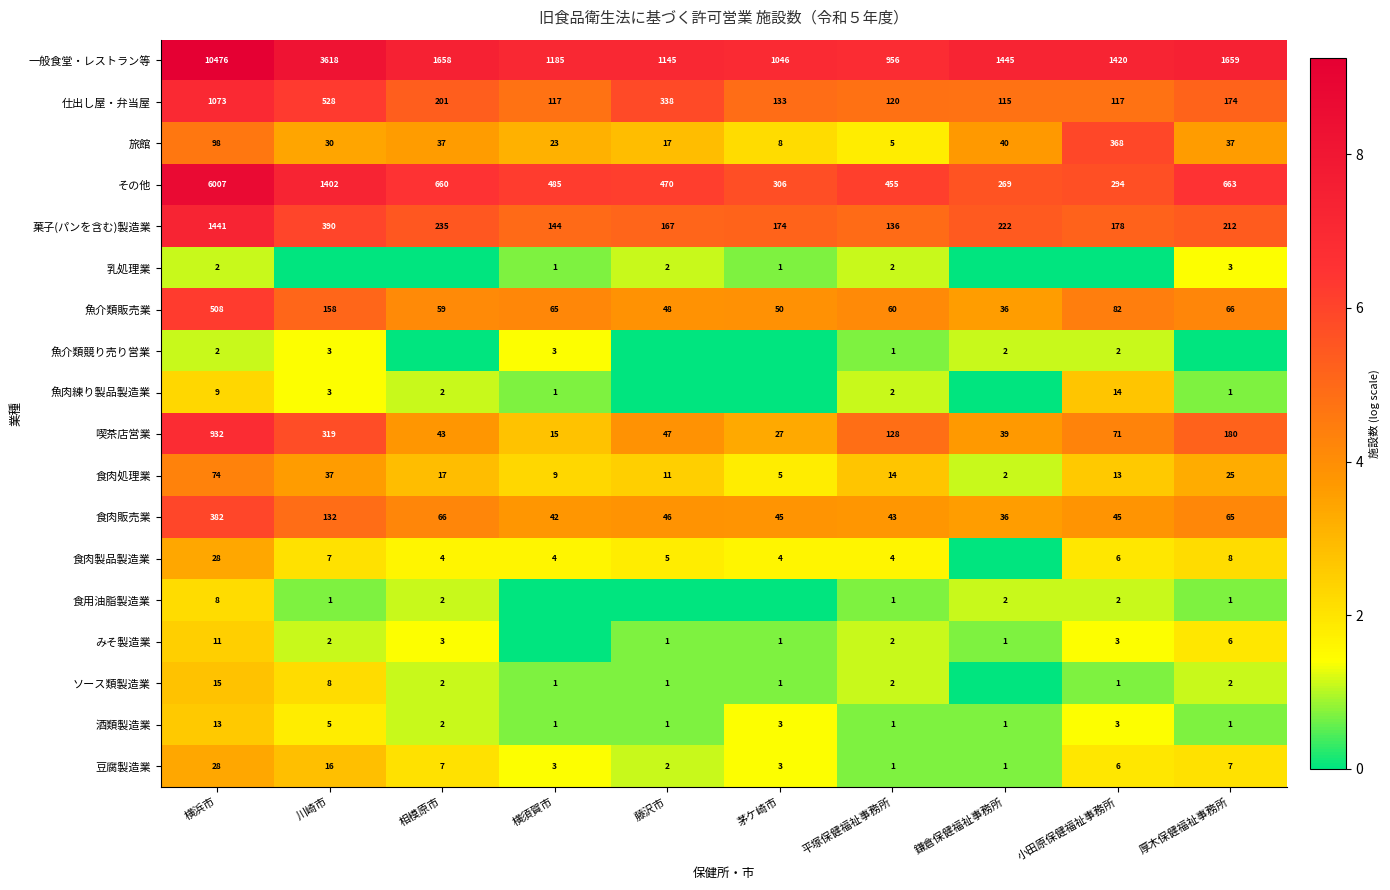

At which label is 仕出し屋・弁当屋 closest to 594?

川崎市